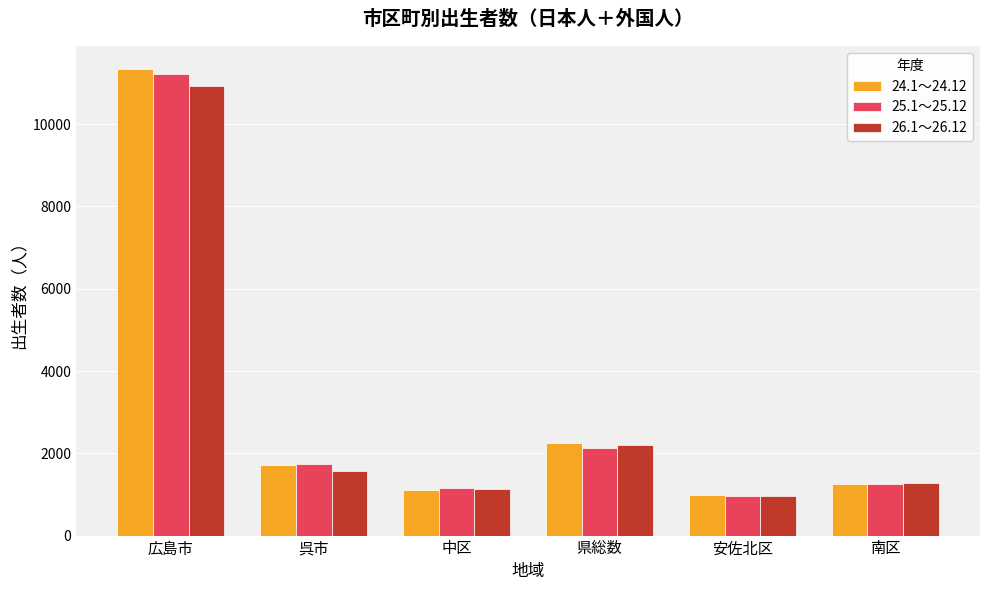

Which series changed the most between 広島市 and 呉市?

24.1～24.12